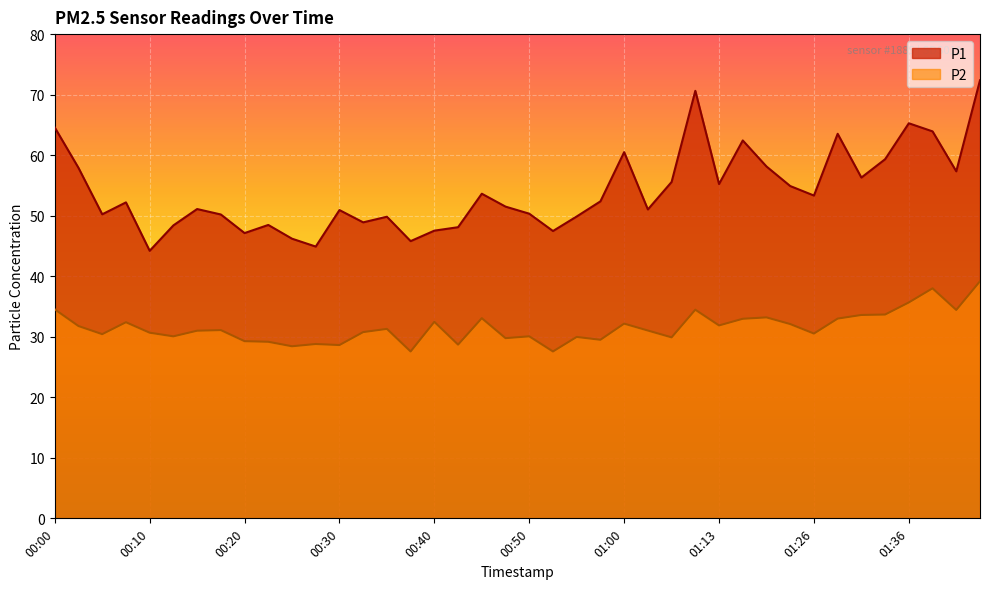

In P1, how many points are higher than both neighbors (excluding endpoints)?

11